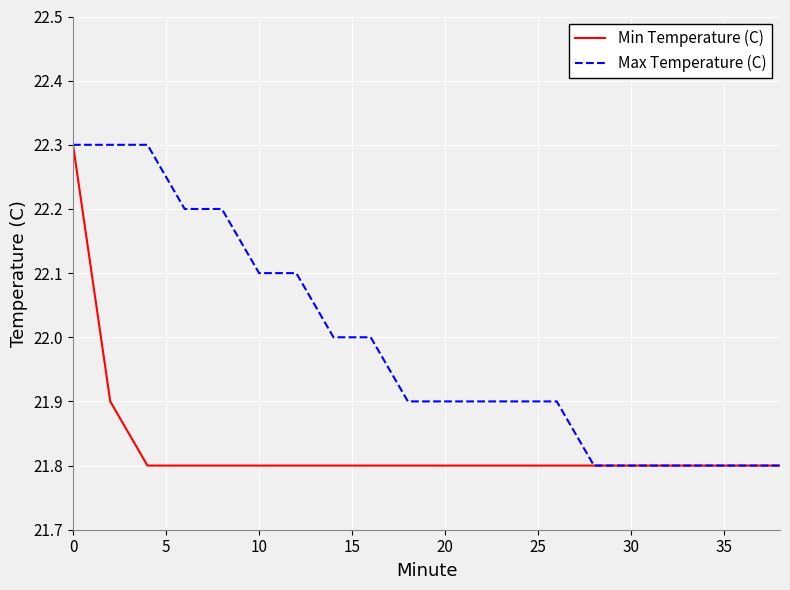

Reading left to right, extract all data points from this chart.

Min Temperature (C): 22.3	21.9	21.8	21.8	21.8	21.8	21.8	21.8	21.8	21.8	21.8	21.8	21.8	21.8	21.8	21.8	21.8	21.8	21.8	21.8
Max Temperature (C): 22.3	22.3	22.3	22.2	22.2	22.1	22.1	22.0	22.0	21.9	21.9	21.9	21.9	21.9	21.8	21.8	21.8	21.8	21.8	21.8